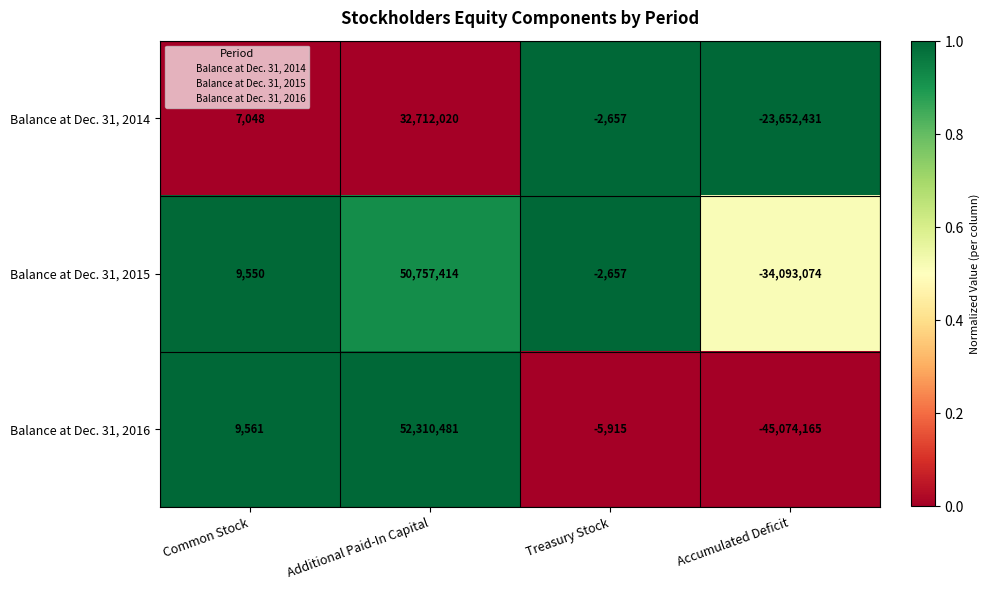

Reading left to right, transcribe all the data shown in this chart.

Balance at Dec. 31, 2014: Common Stock=7048	Additional Paid-In Capital=32712020	Treasury Stock=-2657	Accumulated Deficit=-23652431
Balance at Dec. 31, 2015: Common Stock=9550	Additional Paid-In Capital=50757414	Treasury Stock=-2657	Accumulated Deficit=-34093074
Balance at Dec. 31, 2016: Common Stock=9561	Additional Paid-In Capital=52310481	Treasury Stock=-5915	Accumulated Deficit=-45074165